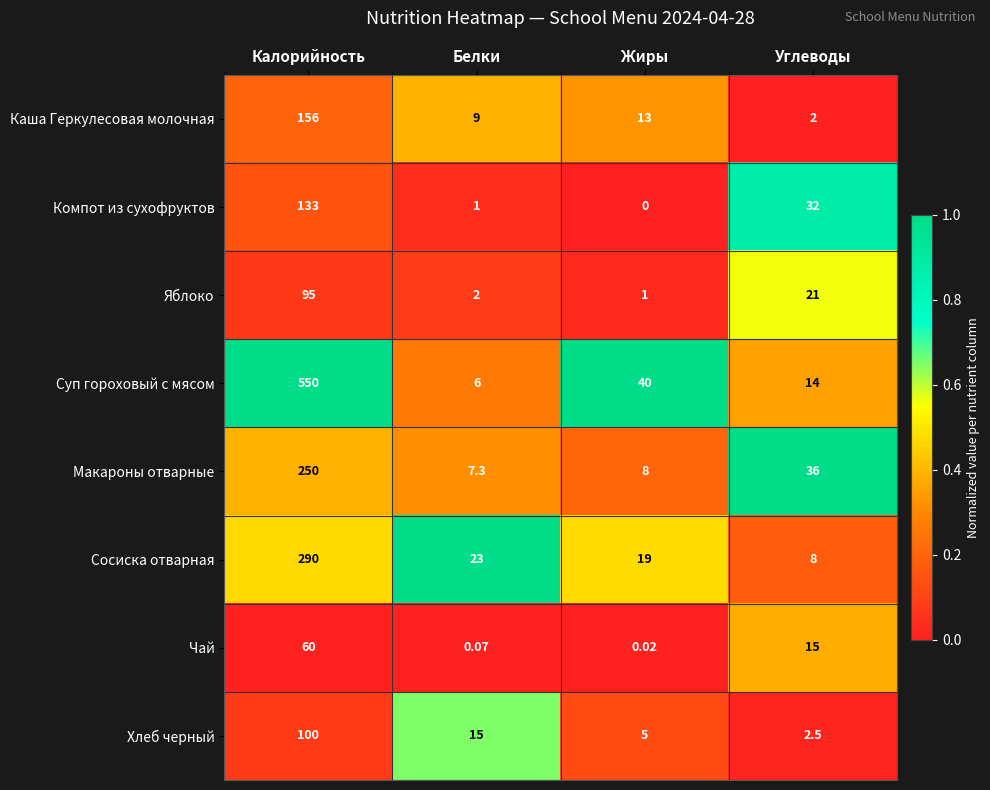

What is the total value across all series at Белки?

63.4